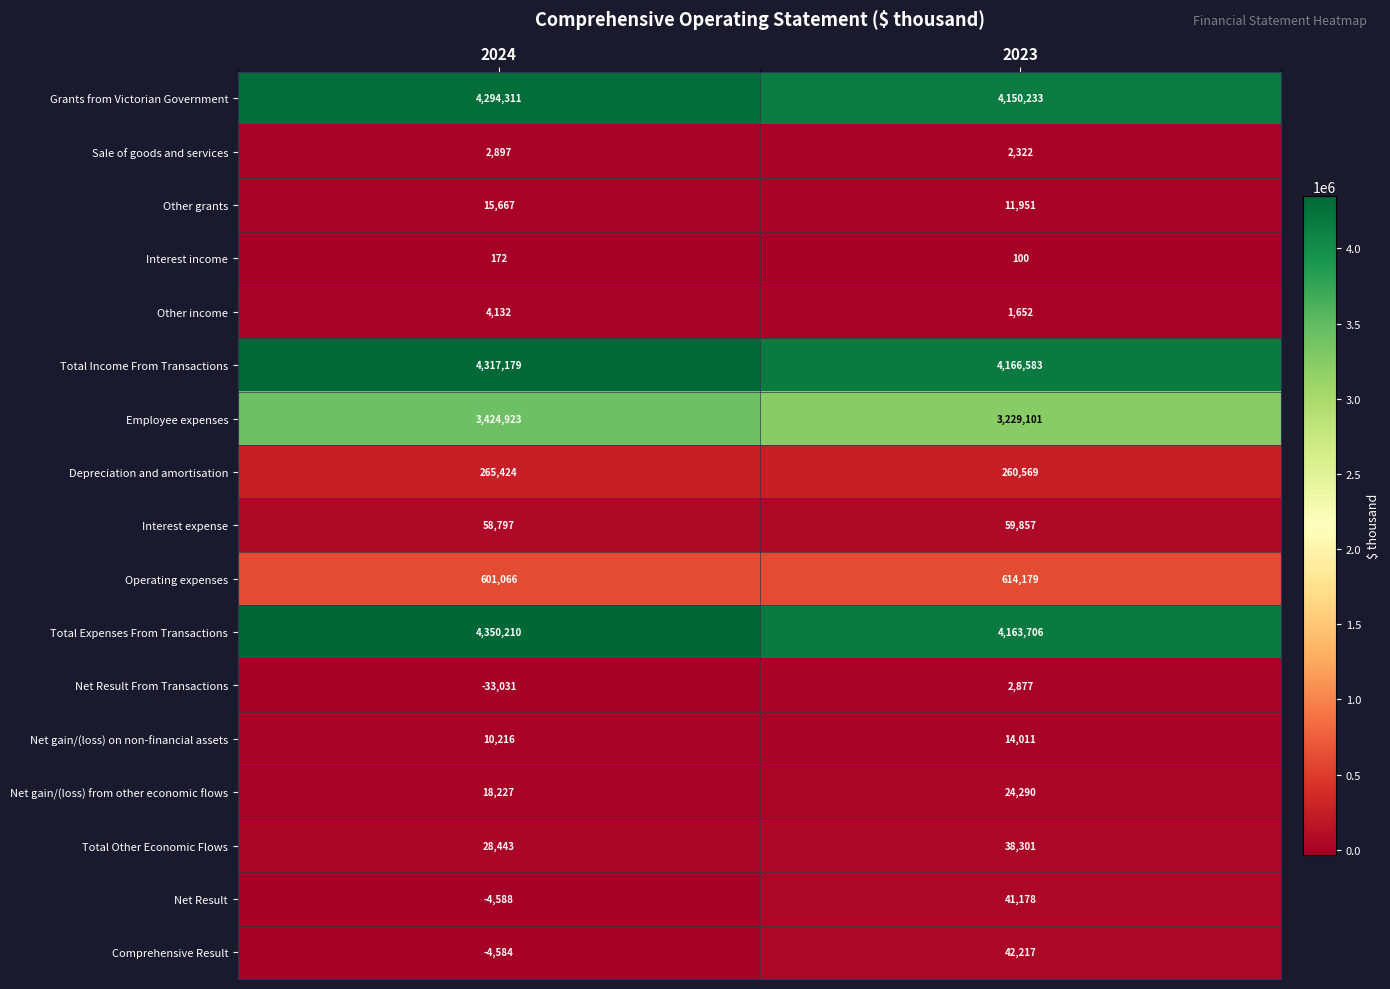

What is the total value across all series at 2024?

17349461